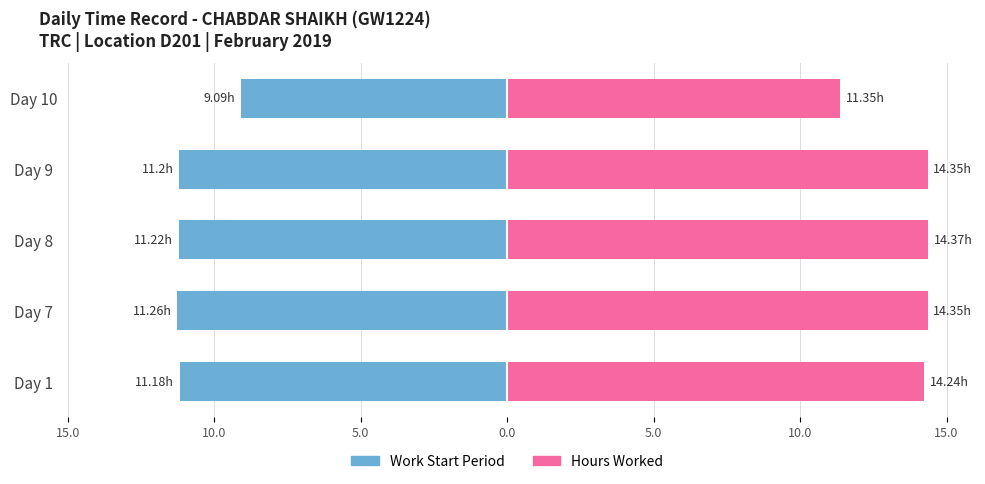

Between Day 1 and Day 8, which series saw the biggest shift?

Hours Worked